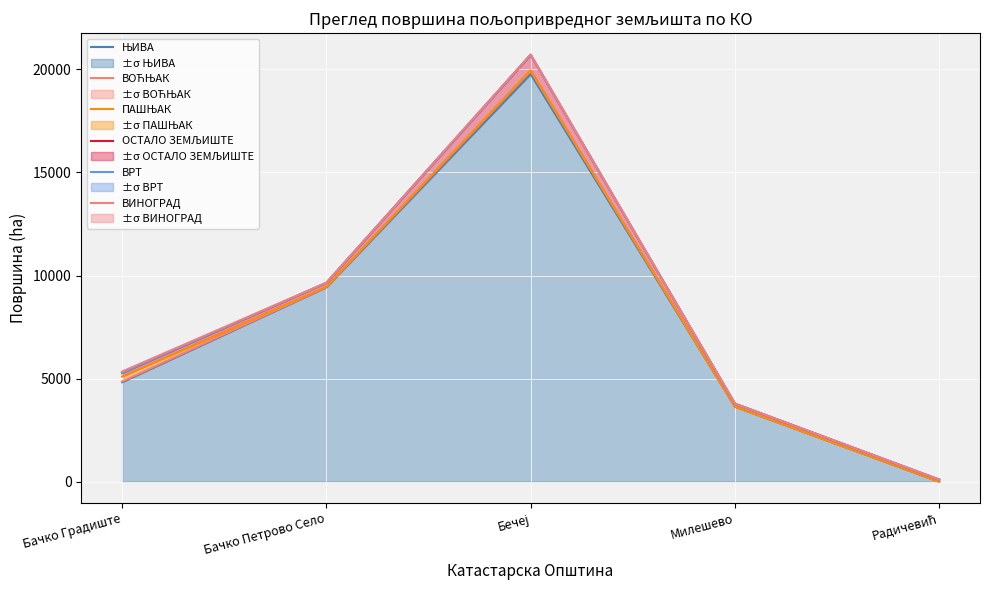

The ПАШЊАК series shows 3641.0 at Милешево. True or false?

True